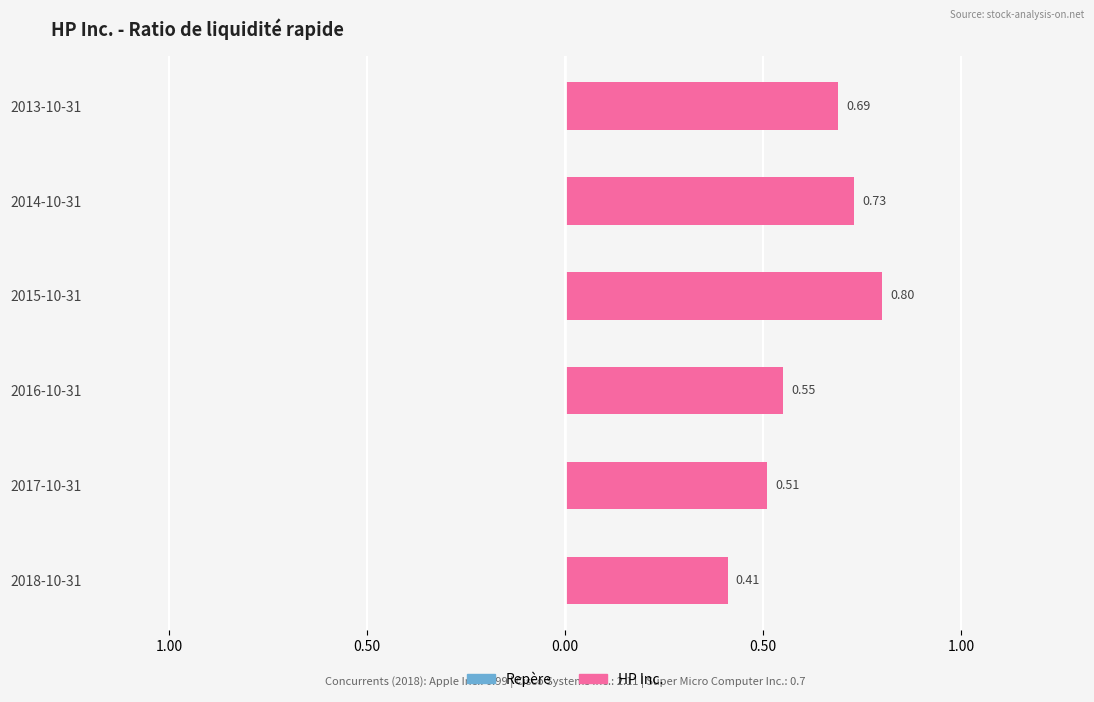

Are the bars horizontal?

Yes